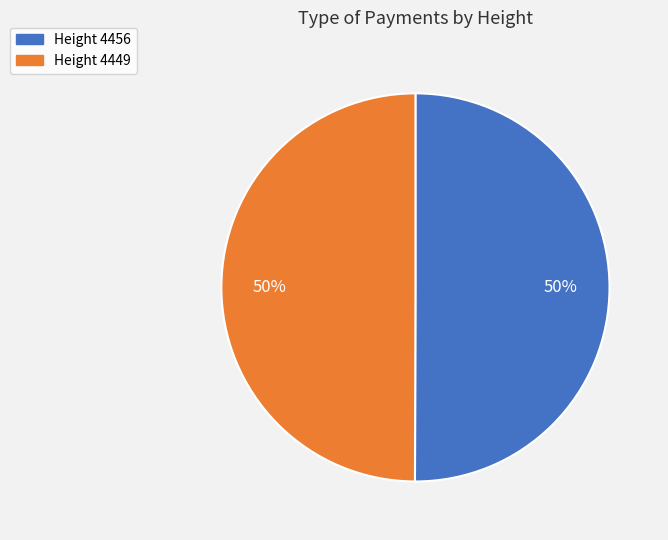

To the nearest percent, what is the average slice percentage?

50%